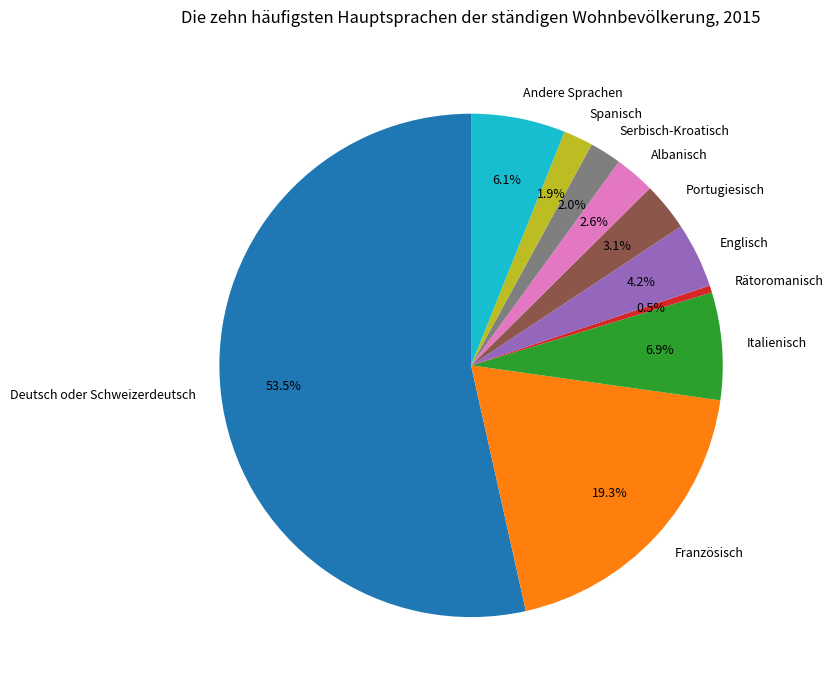

How many segments does this pie chart have?

10